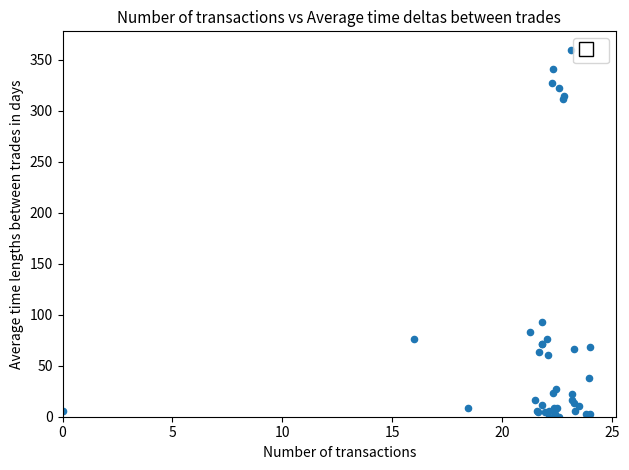

What Y value in the scatter plot is closest to 180?

92.4